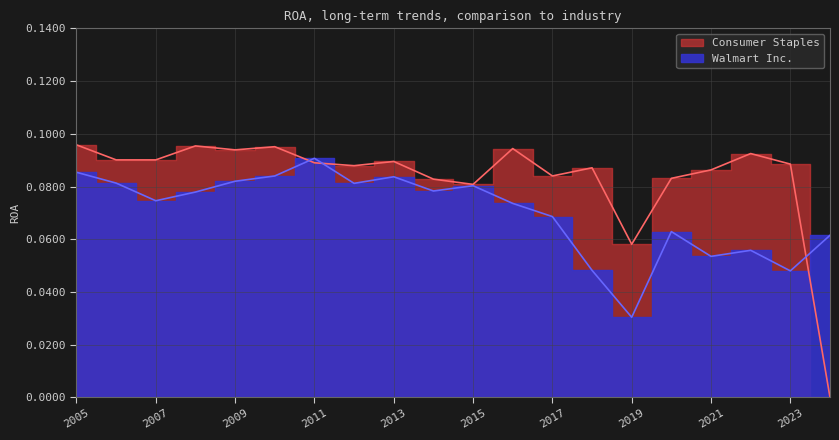

Between 2010 and 2015, which series saw the biggest shift?

Consumer Staples